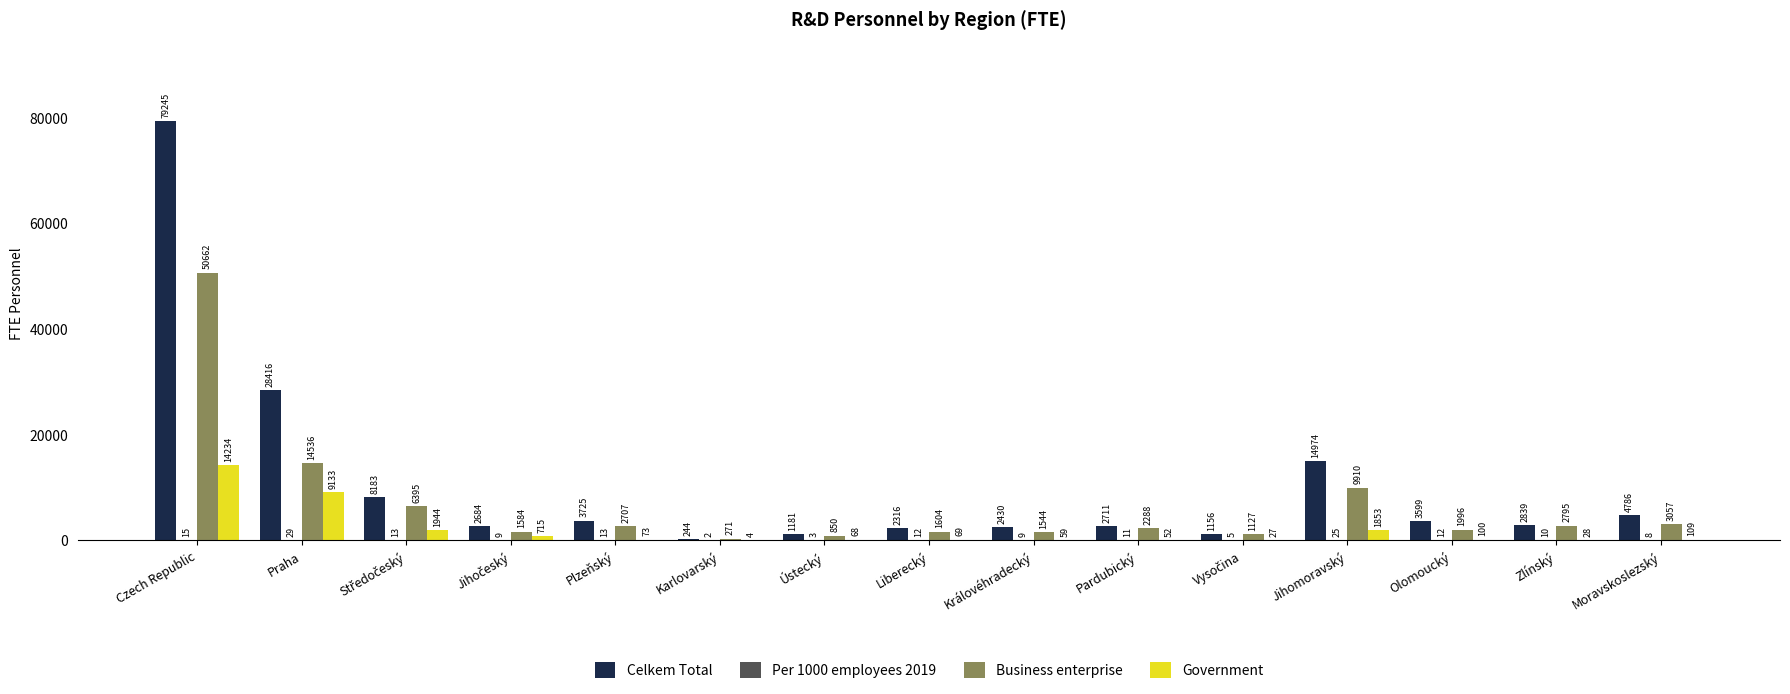

Which series has the largest total across all categories?

Celkem Total